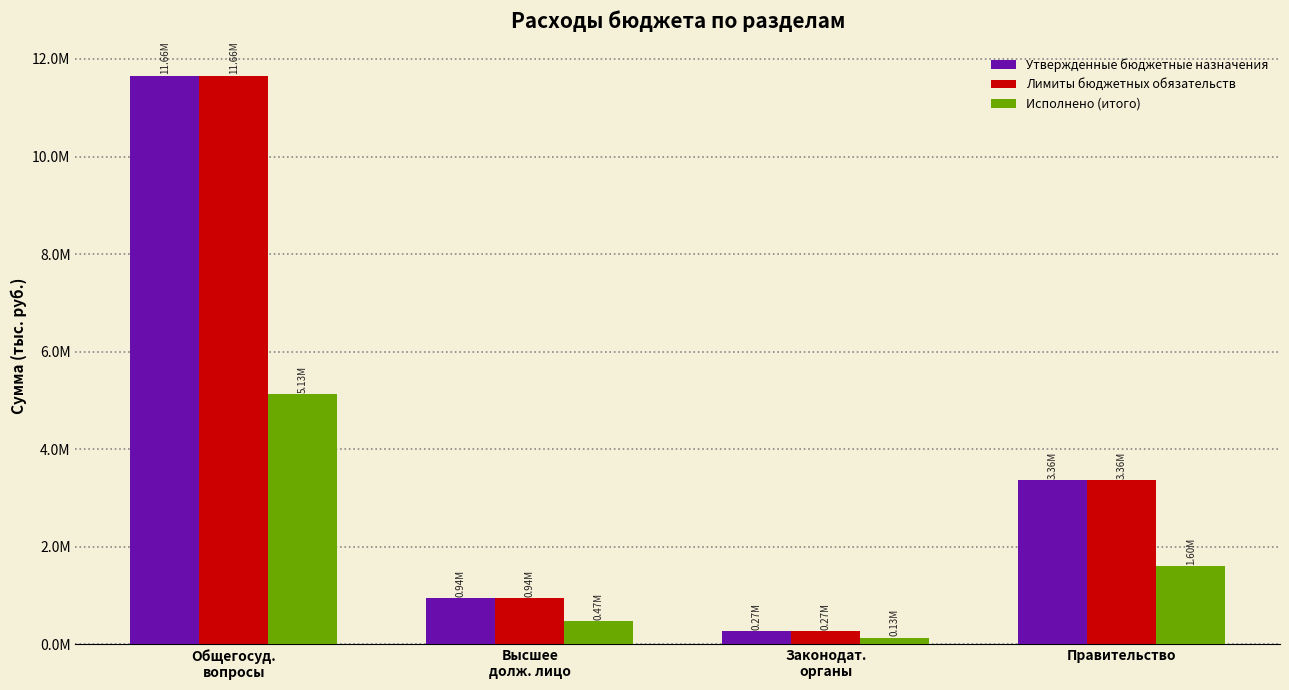

What is the value of the Исполнено (итого) bar at the 3rd from the left?

127443.9